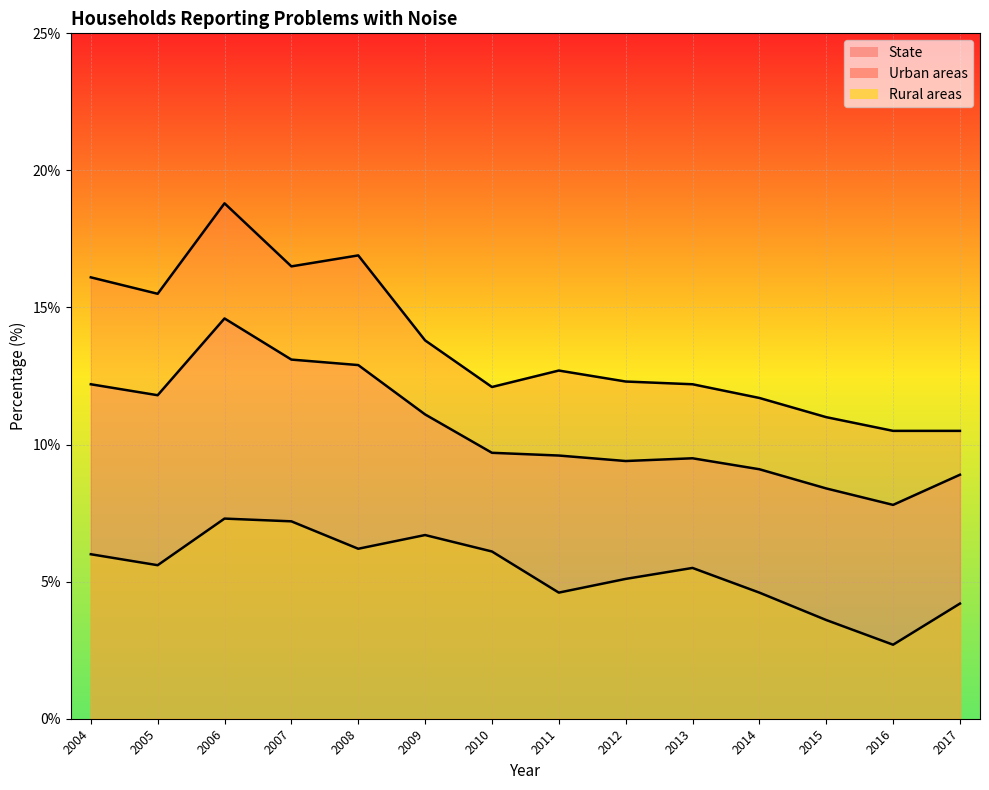

How many values in the Rural areas series are below 5?

5